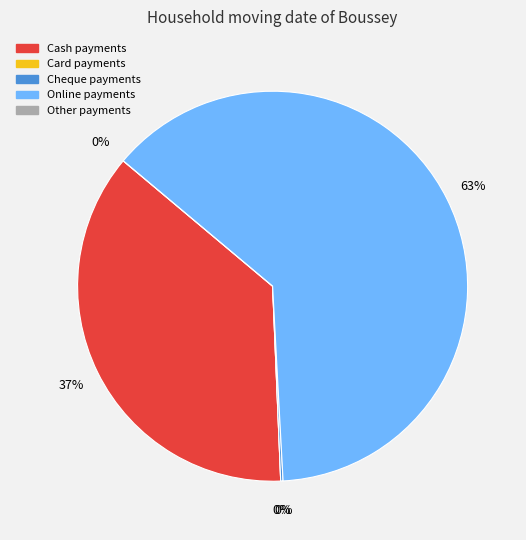

The Online slice represents 63% of the pie. True or false?

True